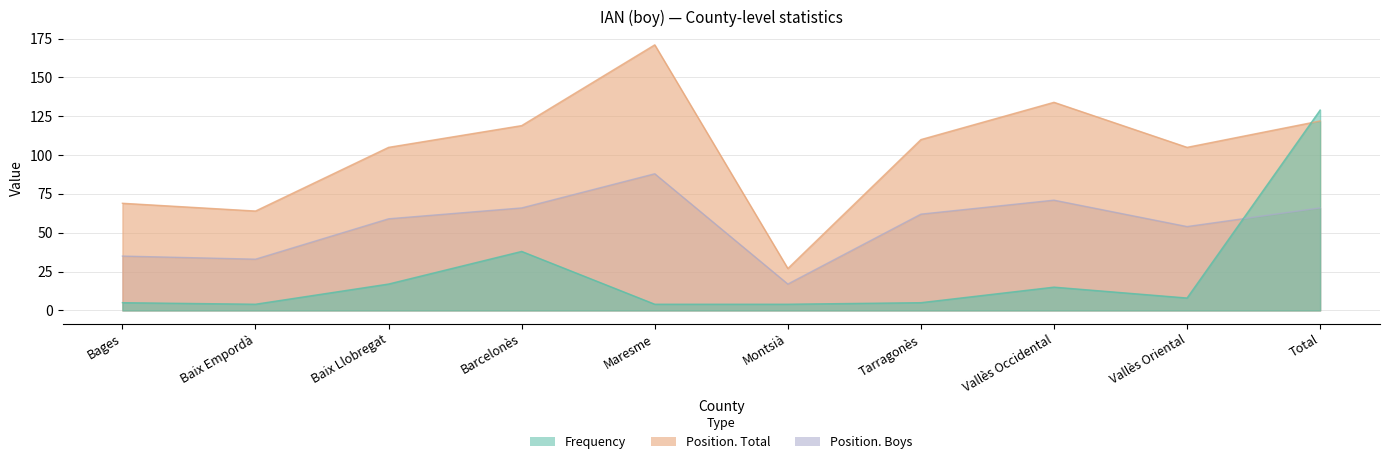

In Position. Total, how many points are lower than both neighbors (excluding endpoints)?

3